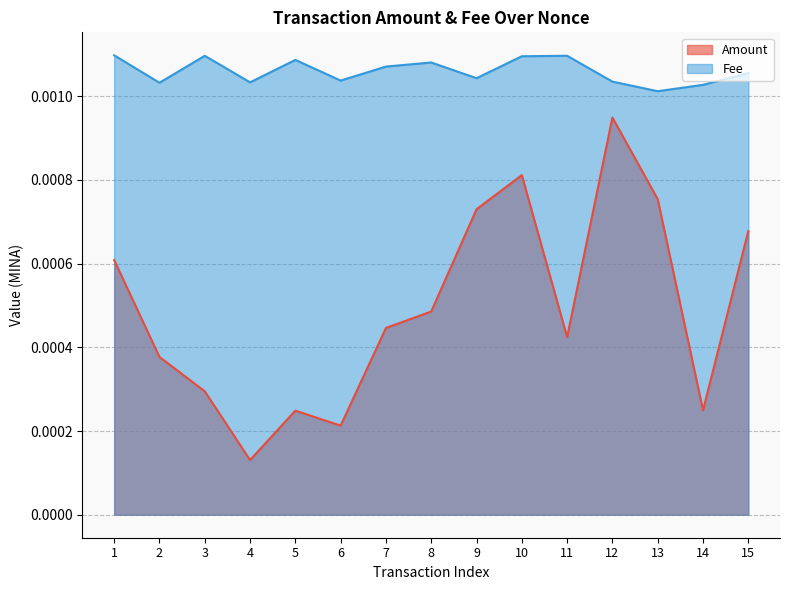

Which series has the largest total across all categories?

Fee